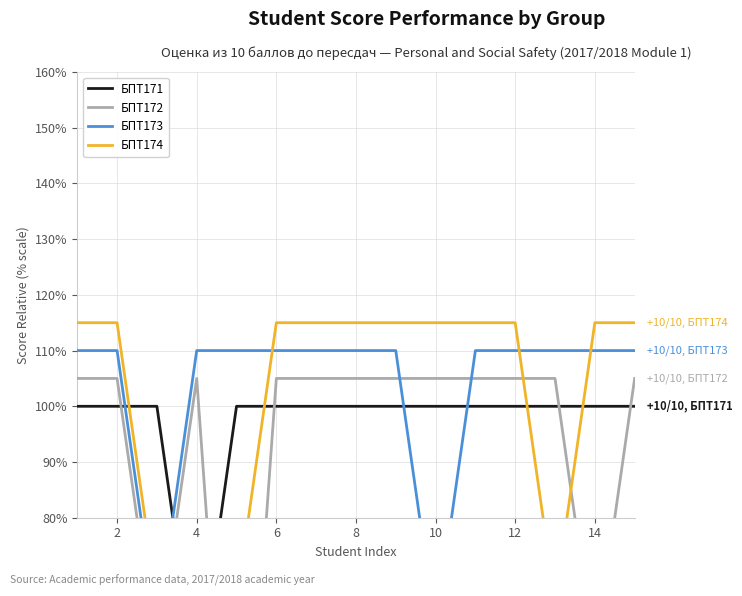

True or false: БПТ173 has a value of 110 at 2.

True